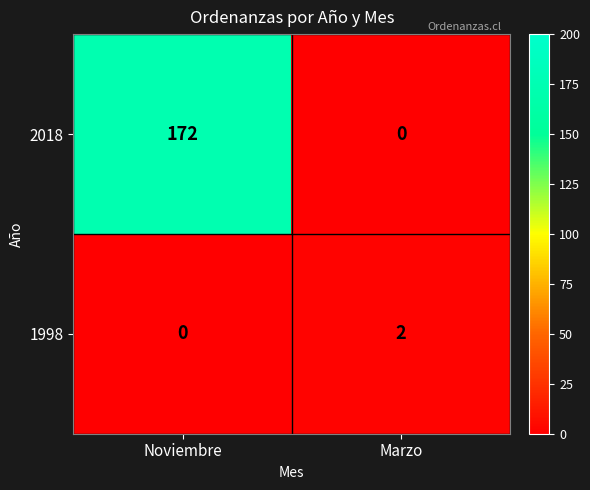

Which category has the highest value in the 1998 series?

Marzo